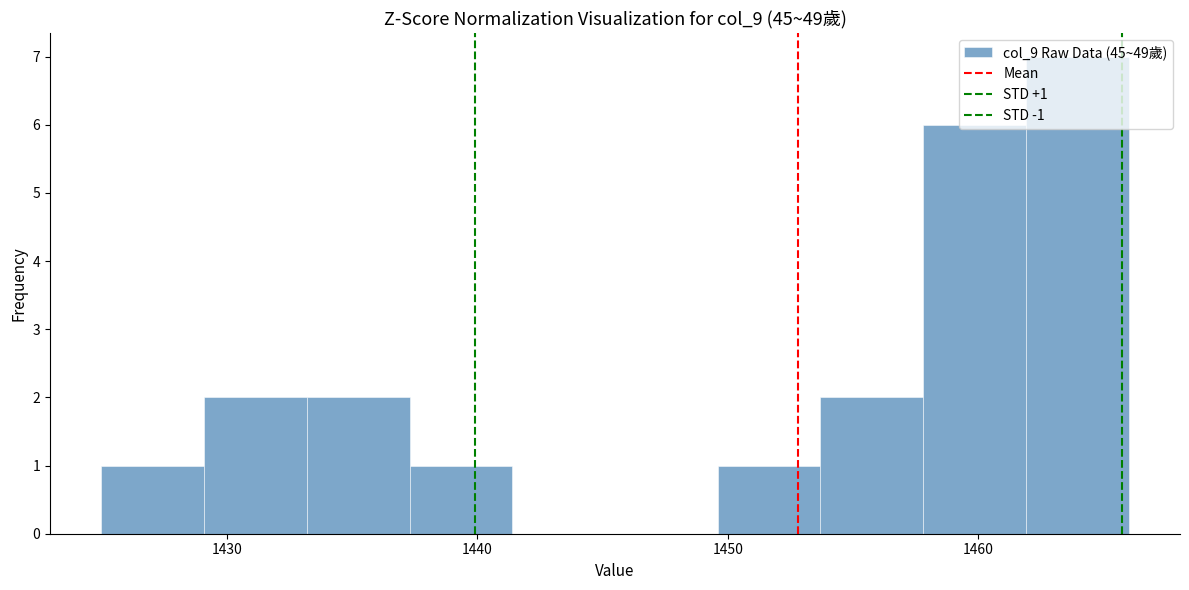

Over which range of the x-axis is the bar tallest?

1461.9 to 1466.0